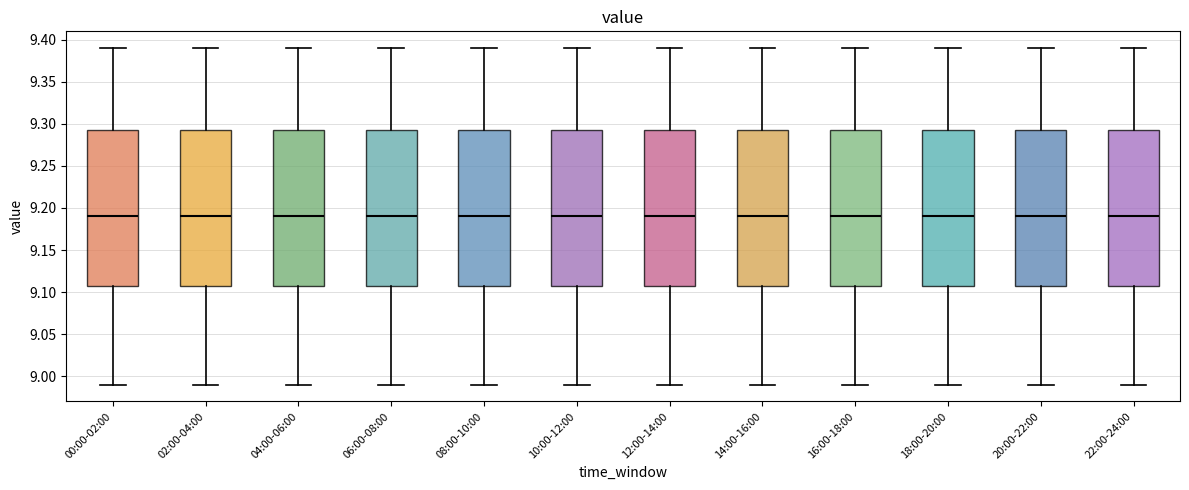

Reading left to right, read every box against the y-axis: the position of its median line, the range the box covers, and the ends of its whiskers. The values are not printed on the chart, so give them approximately, as read against the axis.

00:00-02:00: median 9.190, box 9.110 to 9.295, whiskers 8.990 to 9.390
02:00-04:00: median 9.190, box 9.110 to 9.295, whiskers 8.990 to 9.390
04:00-06:00: median 9.190, box 9.110 to 9.295, whiskers 8.990 to 9.390
06:00-08:00: median 9.190, box 9.110 to 9.295, whiskers 8.990 to 9.390
08:00-10:00: median 9.190, box 9.110 to 9.295, whiskers 8.990 to 9.390
10:00-12:00: median 9.190, box 9.110 to 9.295, whiskers 8.990 to 9.390
12:00-14:00: median 9.190, box 9.110 to 9.295, whiskers 8.990 to 9.390
14:00-16:00: median 9.190, box 9.110 to 9.295, whiskers 8.990 to 9.390
16:00-18:00: median 9.190, box 9.110 to 9.295, whiskers 8.990 to 9.390
18:00-20:00: median 9.190, box 9.110 to 9.295, whiskers 8.990 to 9.390
20:00-22:00: median 9.190, box 9.110 to 9.295, whiskers 8.990 to 9.390
22:00-24:00: median 9.190, box 9.110 to 9.295, whiskers 8.990 to 9.390